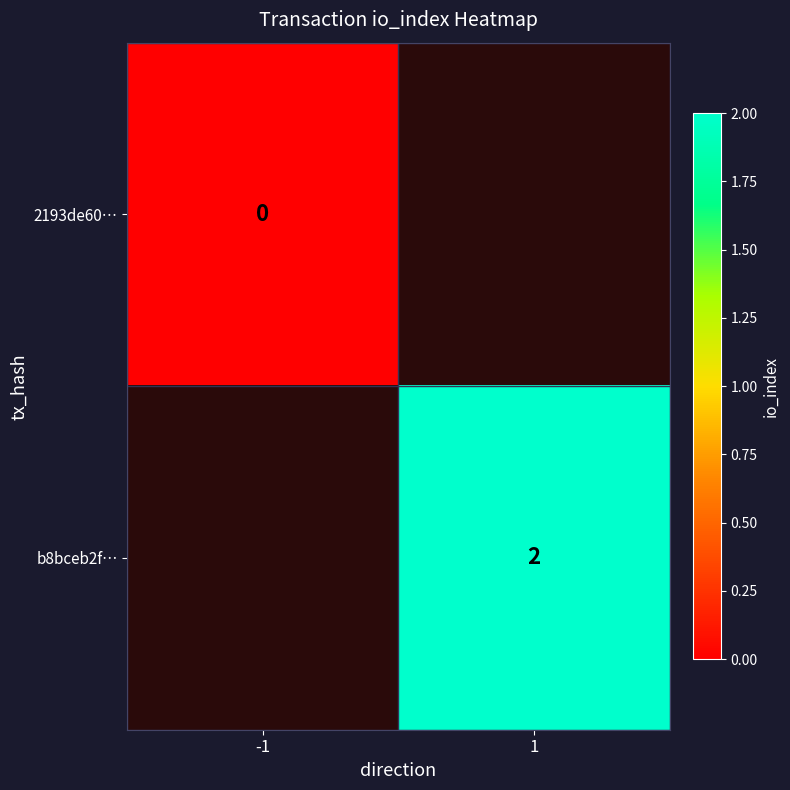

How many categories are shown in the chart?

2